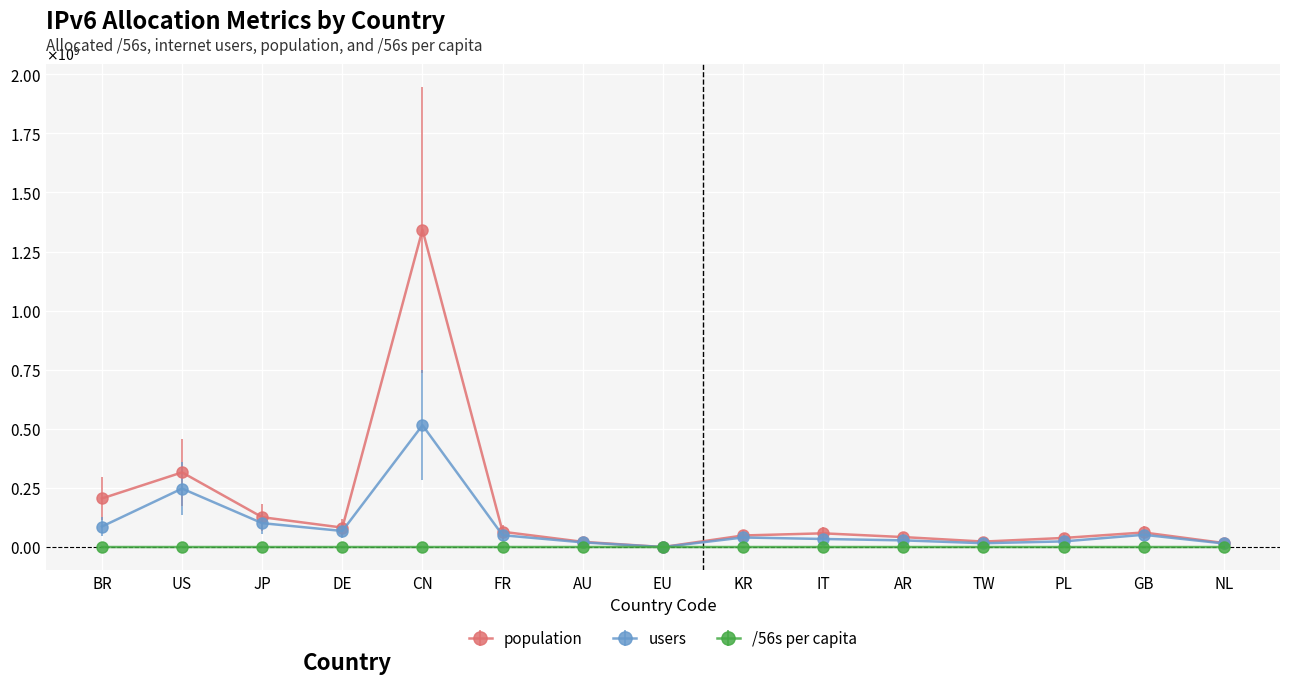

Reading right to left, what are all the values shown in this chart?

population: NL=16904137.0	GB=61602144.0	PL=38428123.0	TW=23114375.0	AR=42138350.0	IT=58004739.0	KR=48869921.0	EU=0.0	AU=21981290.0	FR=64685646.0	CN=1342194562.0	DE=82191688.0	JP=126241630.0	US=315797931.0	BR=205454600.0
users: NL=15129202.0	GB=51807403.0	PL=23825436.0	TW=16180062.0	AR=28232694.0	IT=34048781.0	KR=40415424.0	EU=0.0	AU=19739198.0	FR=49937318.0	CN=515402711.0	DE=67972525.0	JP=100993304.0	US=247269779.0	BR=86701841.0
/56s per capita: NL=951.8	GB=477.2	PL=969.2	TW=1691.2	AR=1672.6	IT=1382.0	KR=1792.7	EU=0.0	AU=6517.4	FR=2238.6	CN=117.7	DE=2179.0	JP=1489.5	US=988.4	BR=5367.3